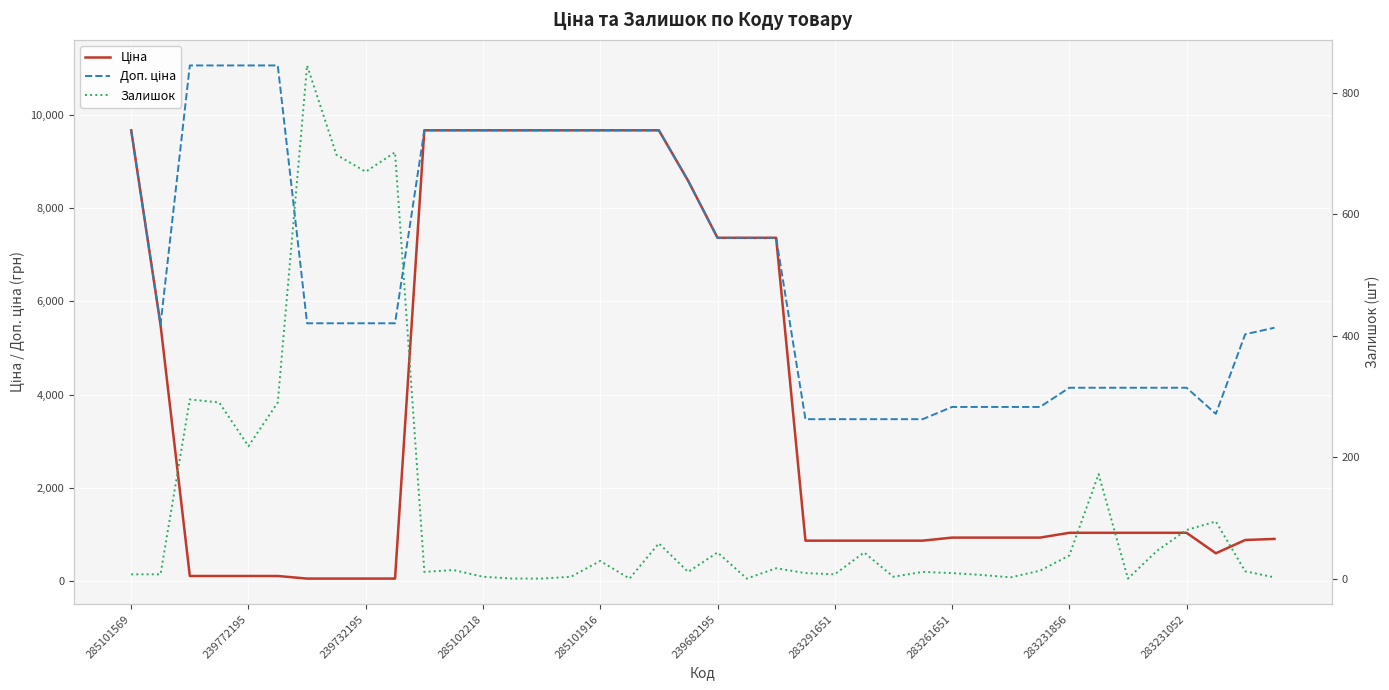

At 283261651, list the series in order from smallest to largest.

Залишок, Ціна, Доп. ціна